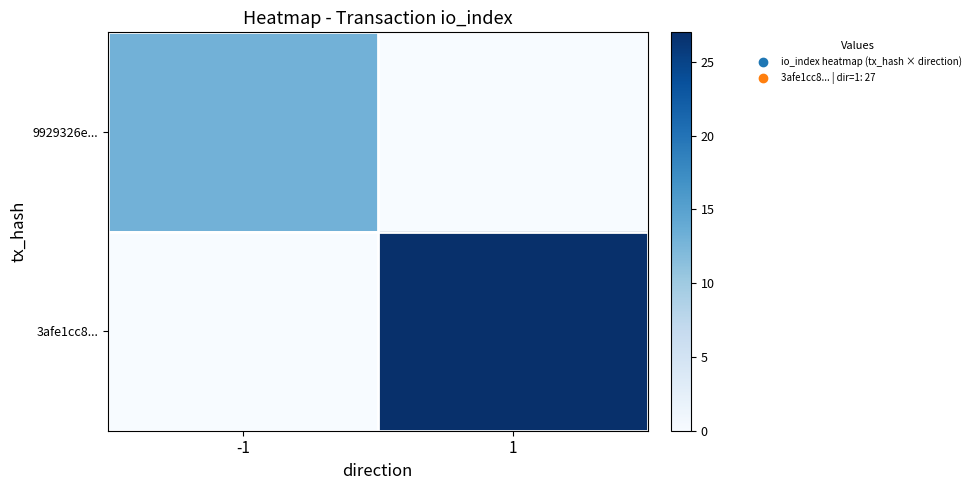

At which category is the sum across all series the highest?

1